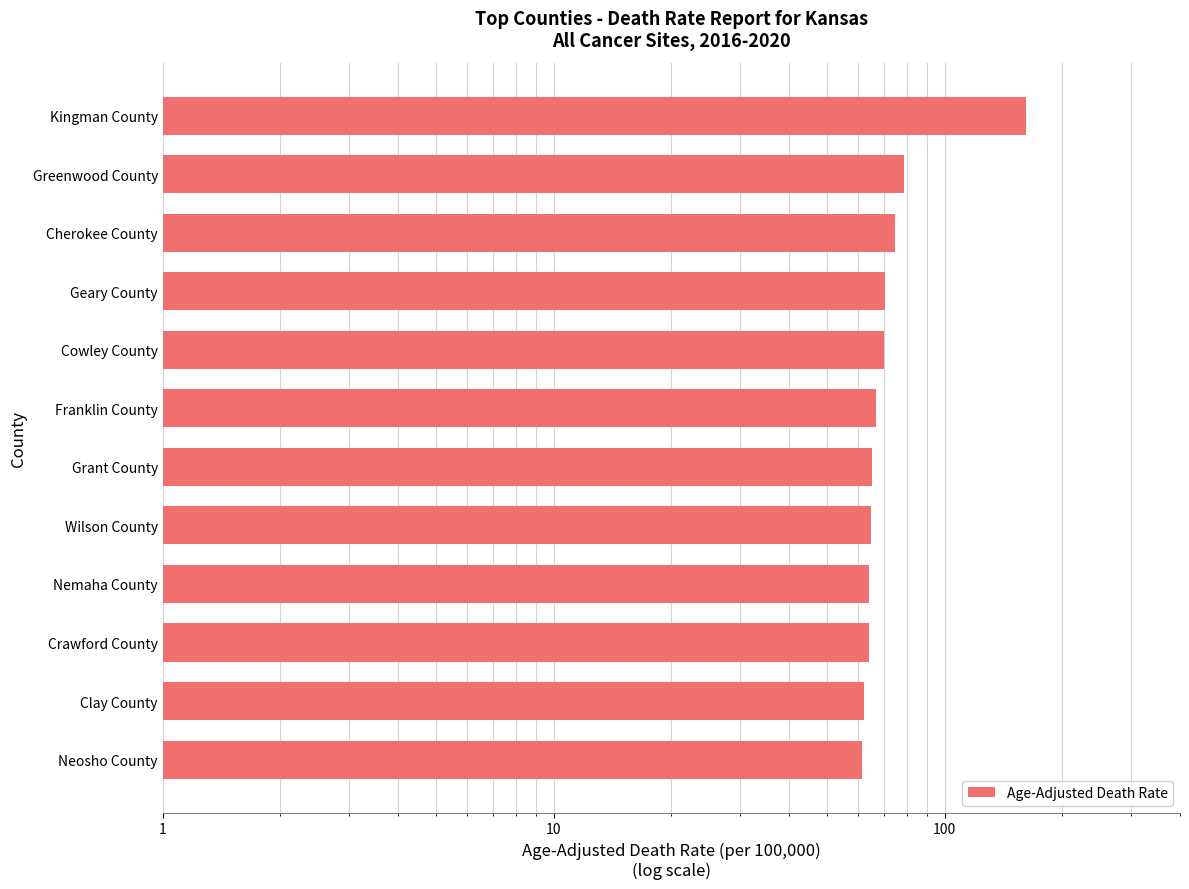

What is the difference between the maximum and minimum values?

100.2